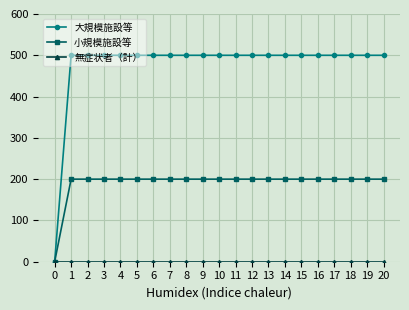

Is it true that 大規模施設等 equals 891 at 12?

False